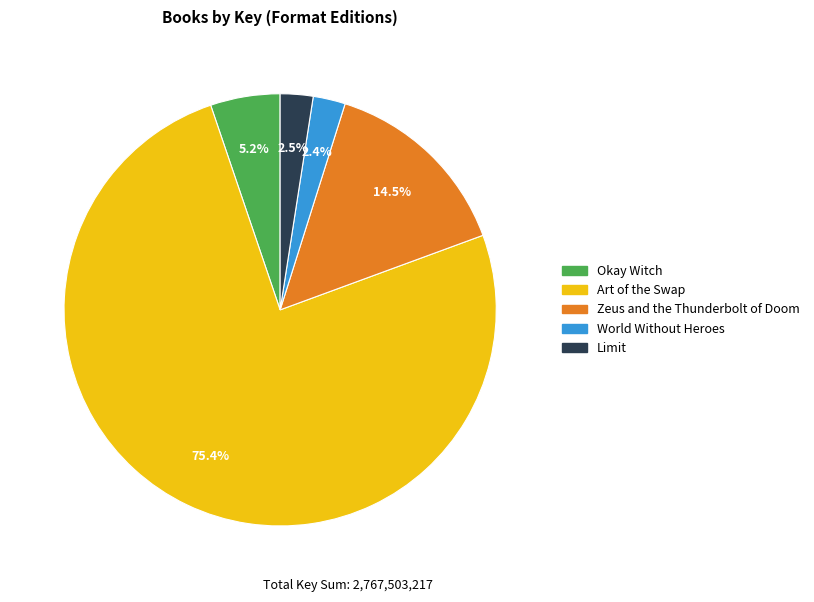

Combined, what portion of the pie is Limit and World Without Heroes?

4.9%